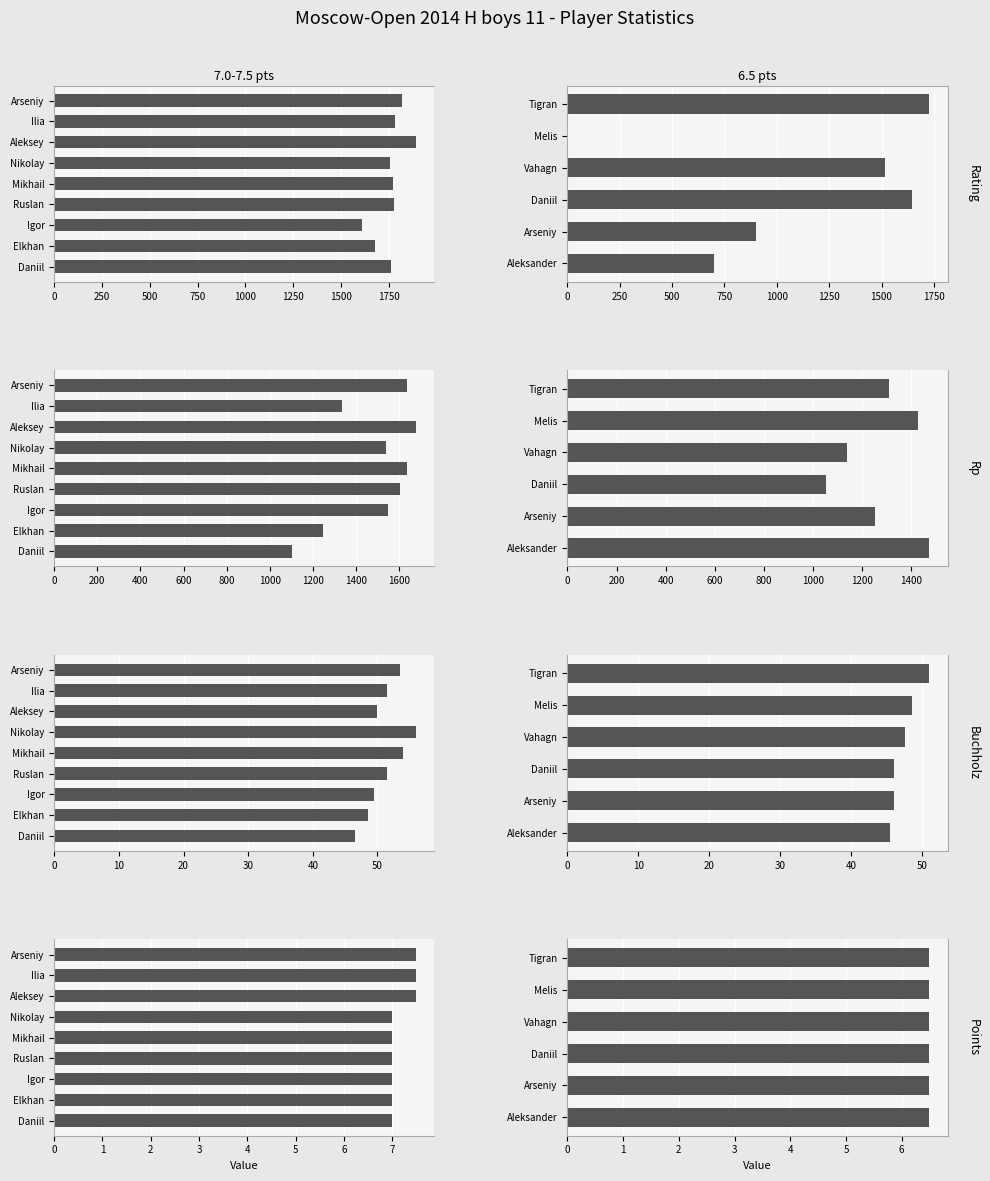

What is the value of the Buchholz bar at the 1st from the left?

51.0